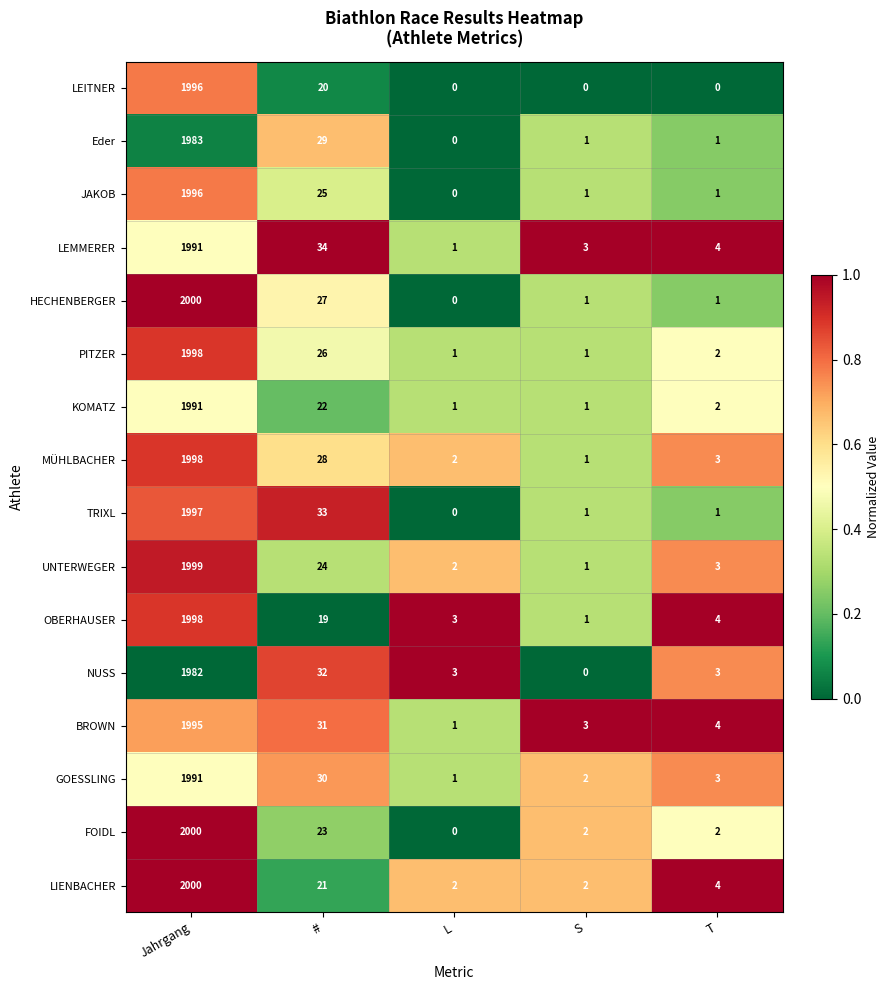

Which series has the largest total across all categories?

BROWN